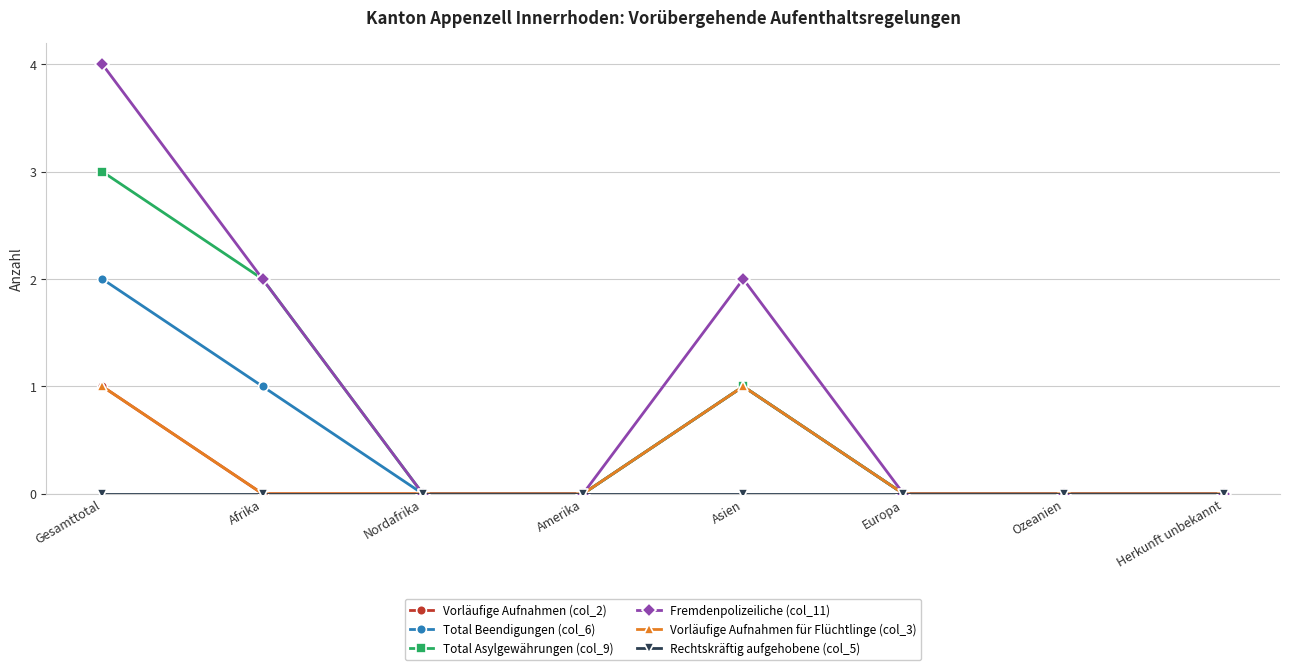

Does the chart have visible grid lines?

Yes